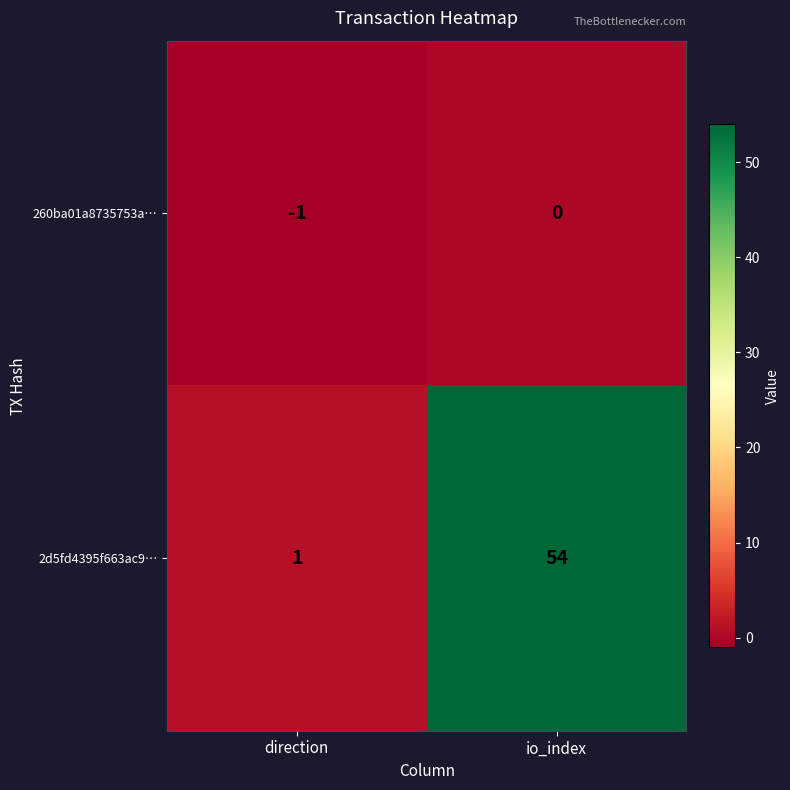

What is the difference between the maximum and minimum values in the 2d5fd4395f663ac9… series?

53